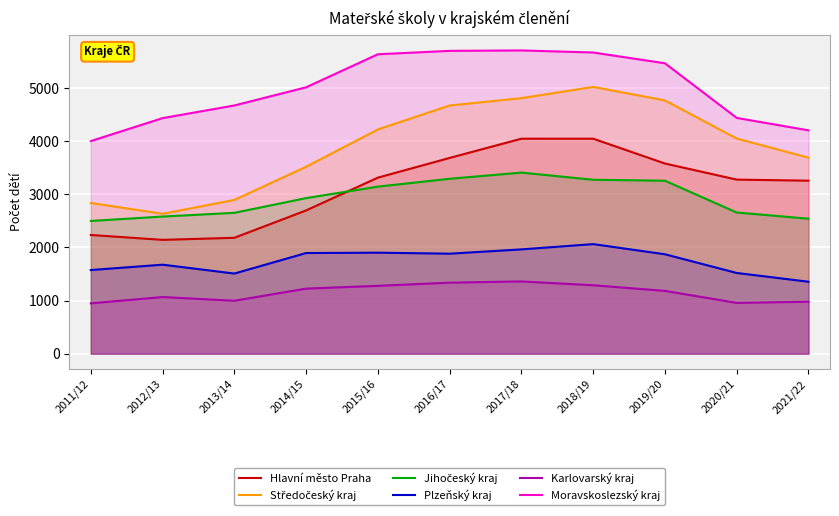

Does the chart display data point markers on the line(s)?

No